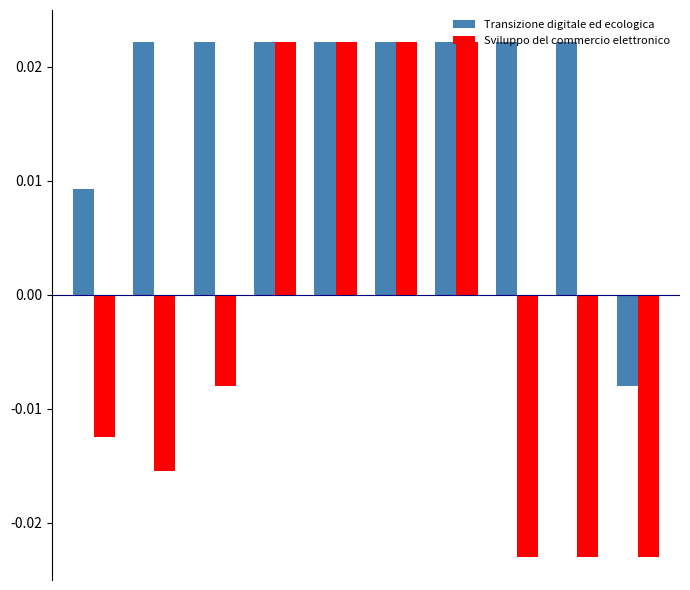

Count the Sviluppo del commercio elettronico values in the range 0 to 1.

4